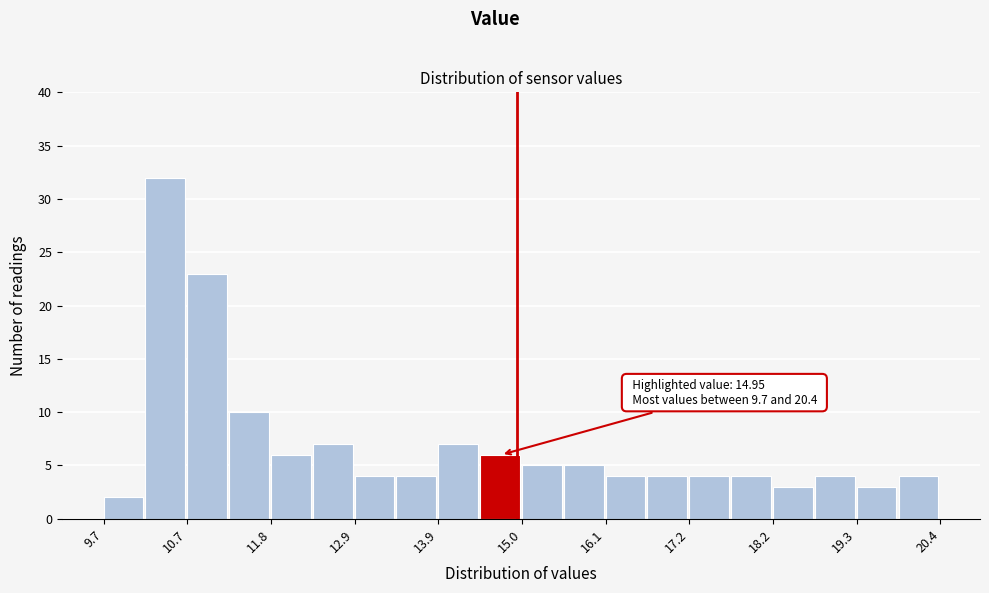

Read against the x-axis, roughly where is the centre of the tallest bar?

10.4